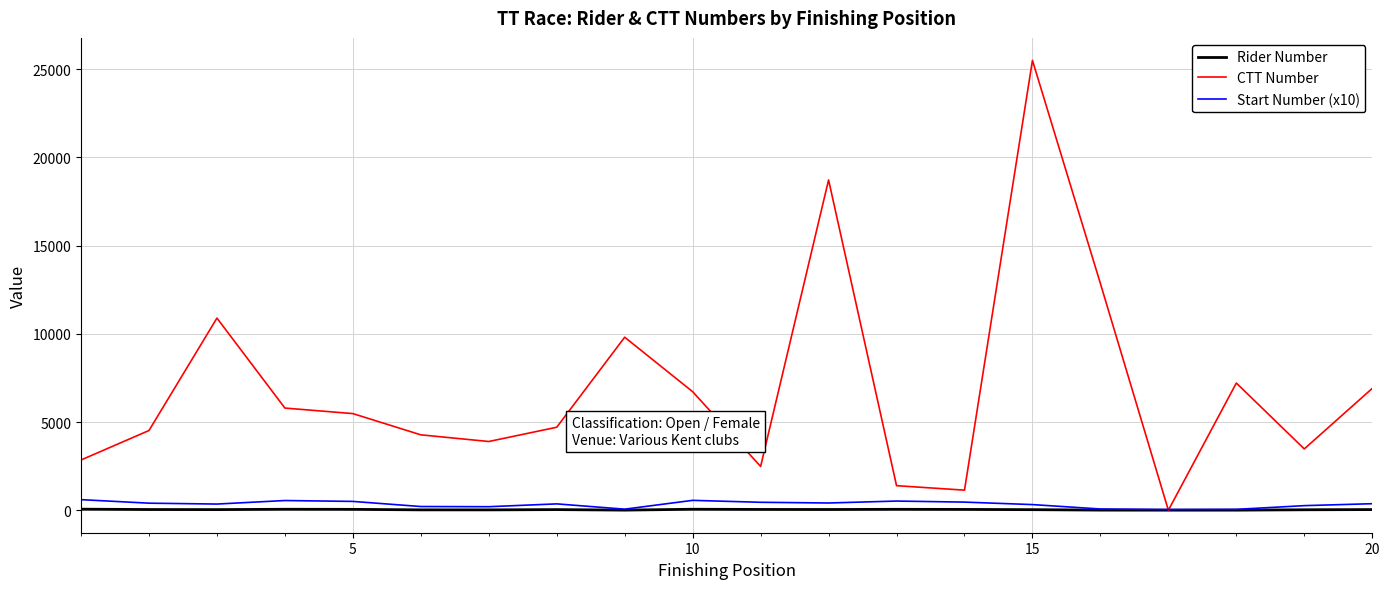

What is the difference between the second highest and minimum values in the Start Number (x10) series?

520